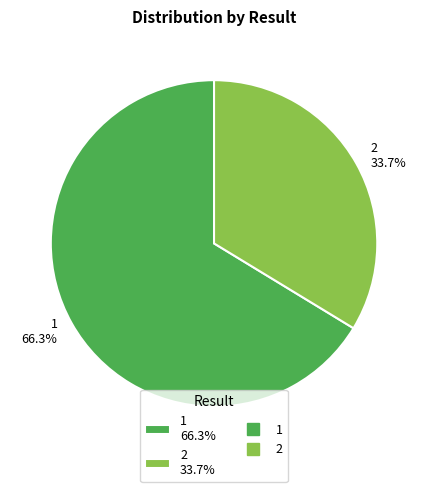

Count the number of slices in the pie.

2